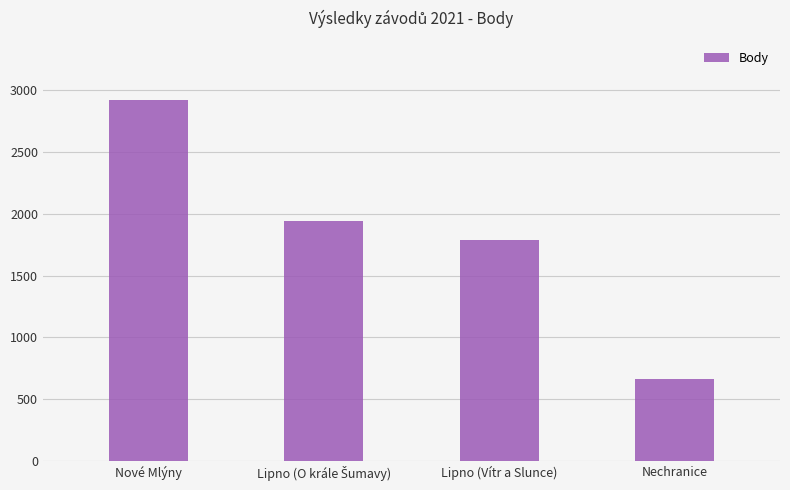

Reading right to left, what are all the values shown in this chart?

665	1791	1940	2924